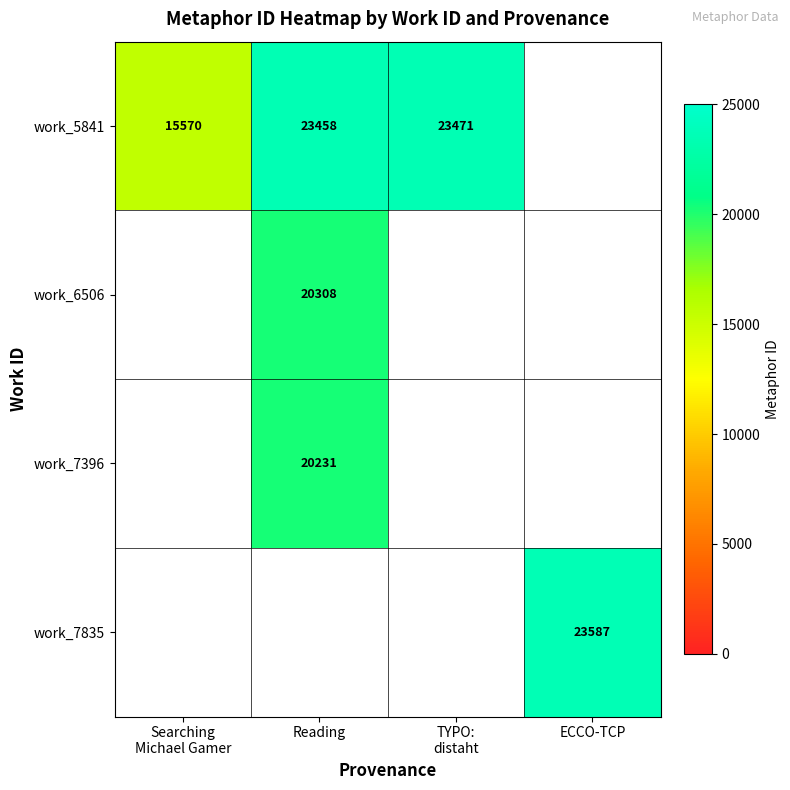

True or false: work_5841 has a value of 39531 at Reading.

False